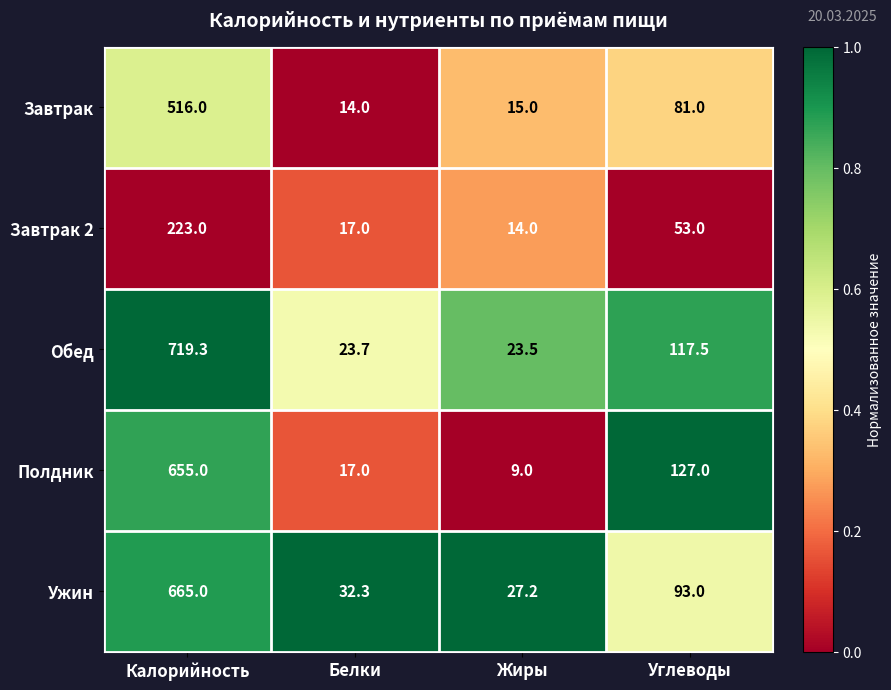

How many data points does each series have?

4